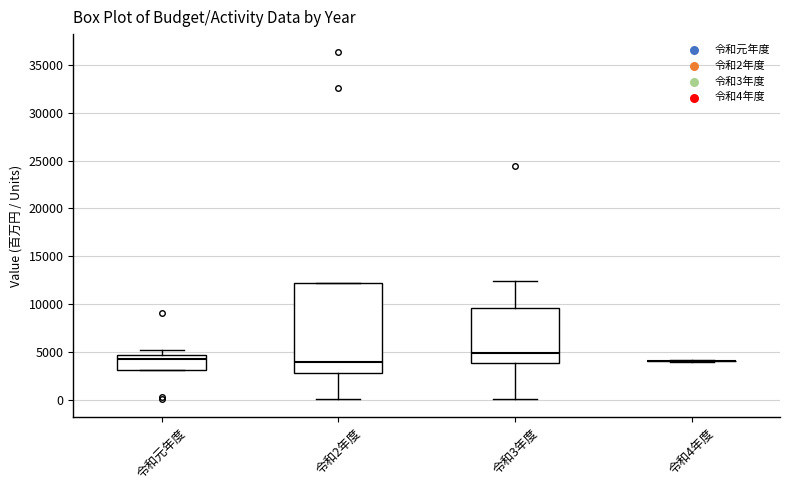

Reading left to right, read every box against the y-axis: the position of its median line, the range the box covers, and the ends of its whiskers. The values are not printed on the chart, so give them approximately, as read against the axis.

令和元年度: median 4000, box 3000 to 4500, whiskers 3000 to 5000
令和2年度: median 4000, box 3000 to 12000, whiskers 0 to 12000
令和3年度: median 5000, box 4000 to 9500, whiskers 0 to 12500
令和4年度: box collapsed to a line at 4000, whiskers 4000 to 4000